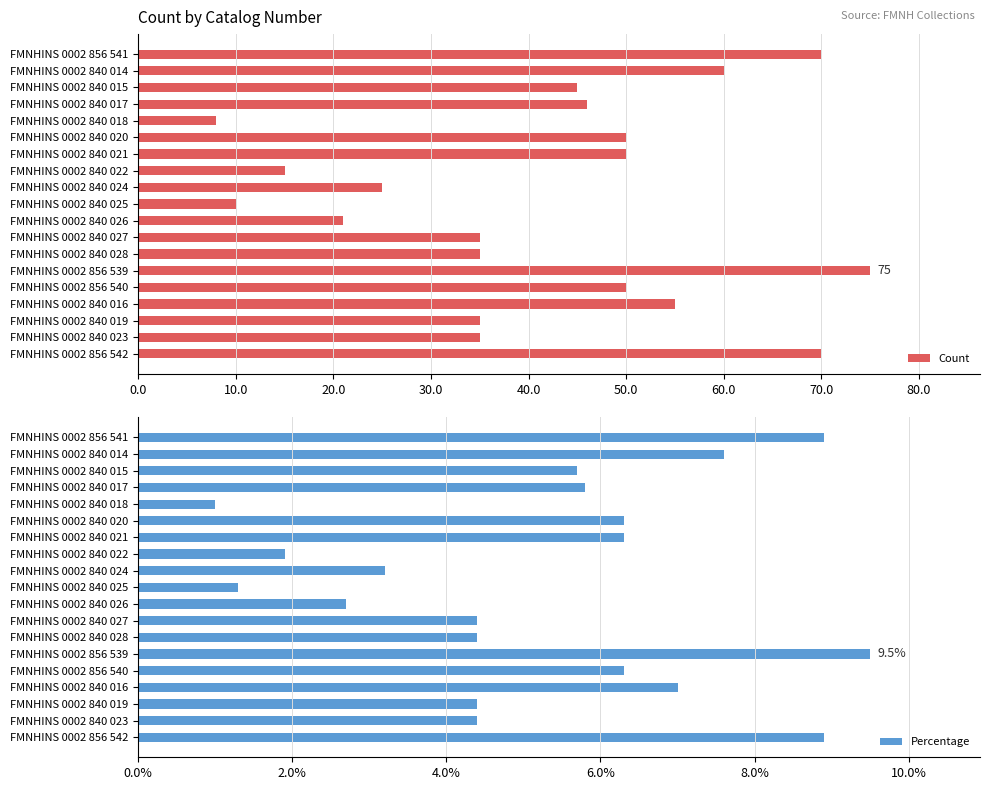

The value of Percentage at FMNHINS 0002 840 026 is 4.5. True or false?

False